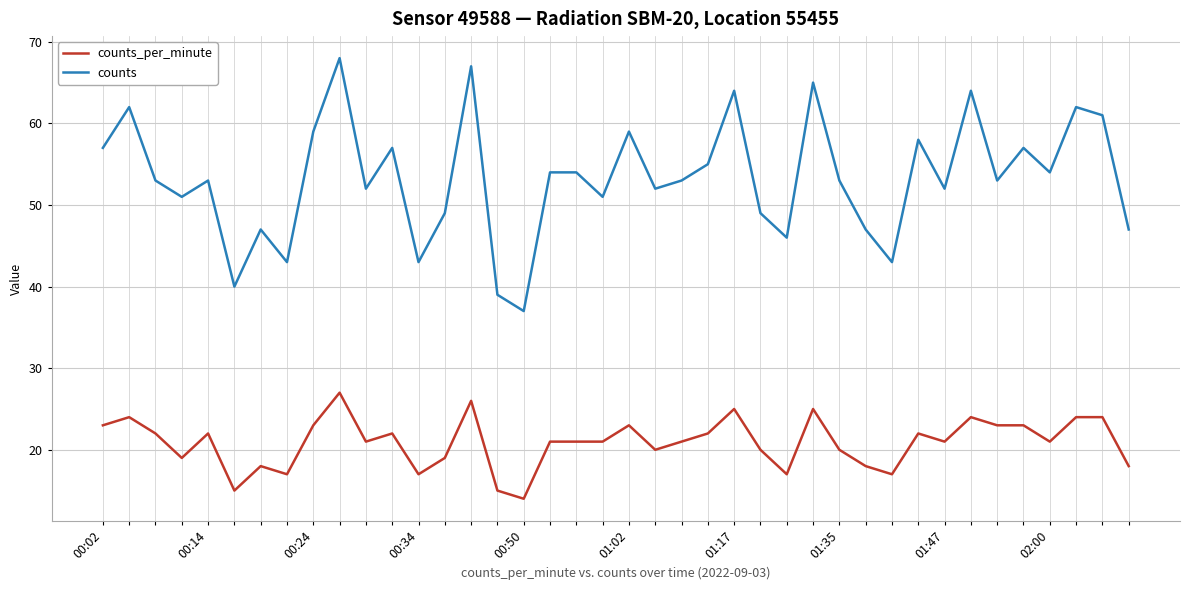

What is the lowest value of the counts series?

37